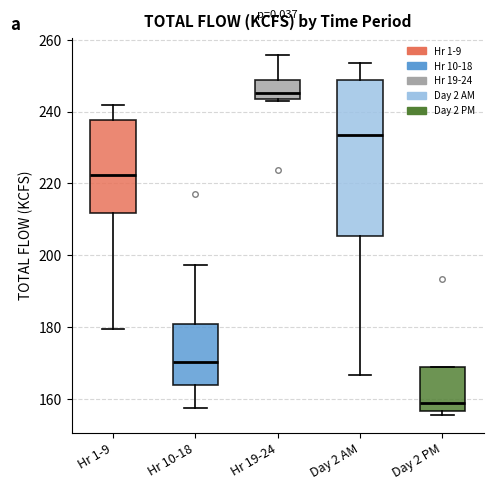

Which box has the lowest median line?

Day 2 PM